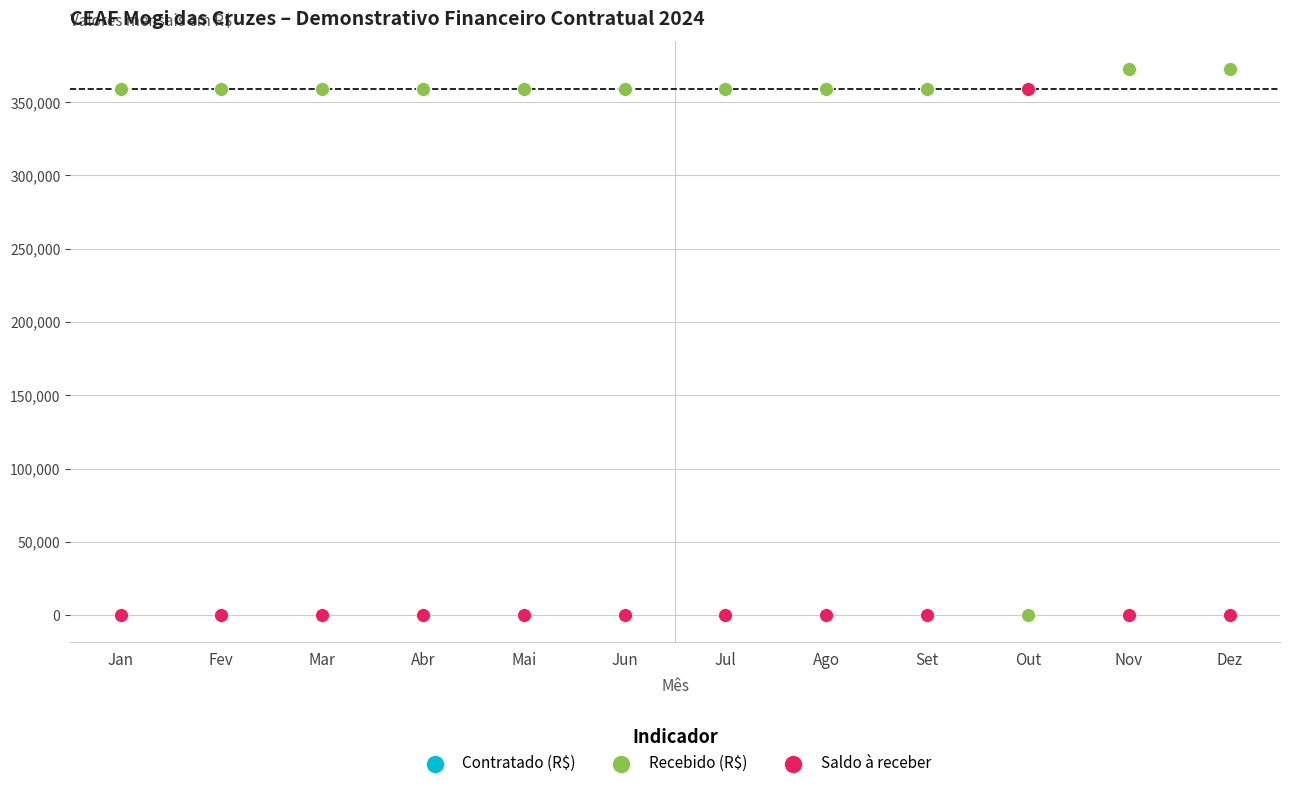

Which series has the widest spread of Y values?

Recebido (R$)